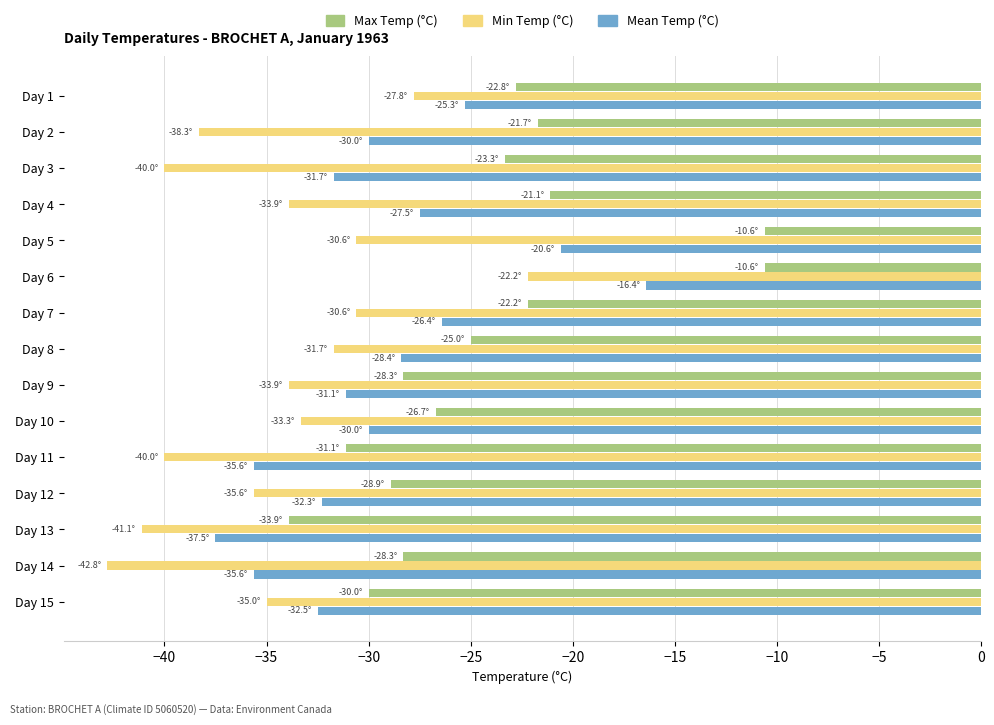

What is the smallest value displayed?

-42.8